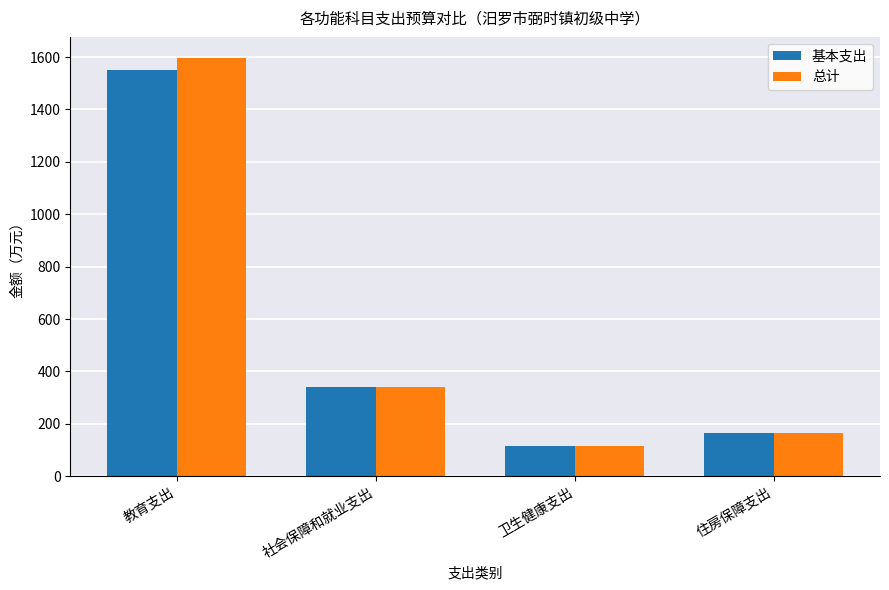

What is the value of the 基本支出 bar at the 3rd from the left?

115.9